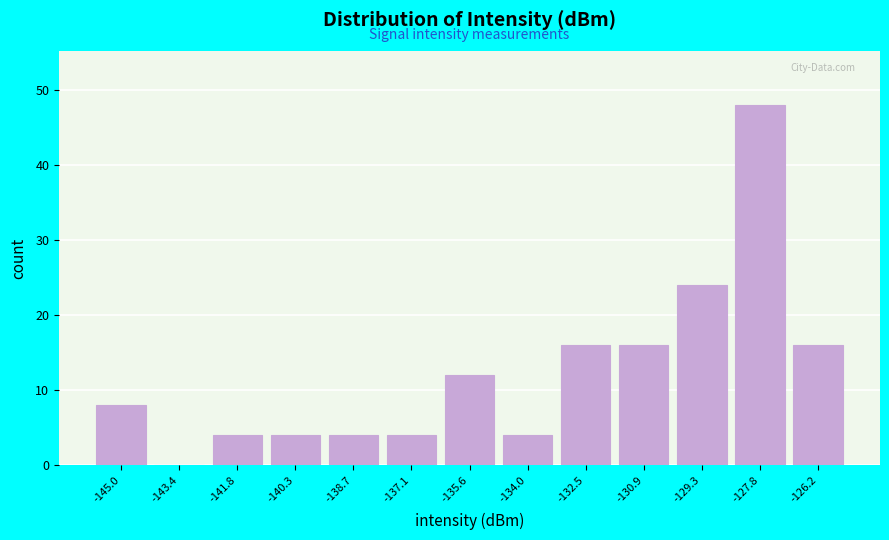

What is the height of the bar covering -139.4 to -138.0 on the x-axis? Neither the bar edges nor the heights are printed on the chart, so give them approximately, as read against the axes.

4